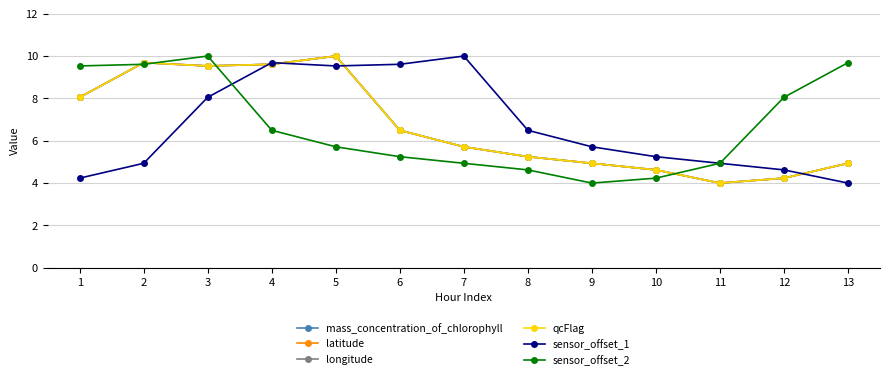

What is the approximate value of latitude at 11?

4.0